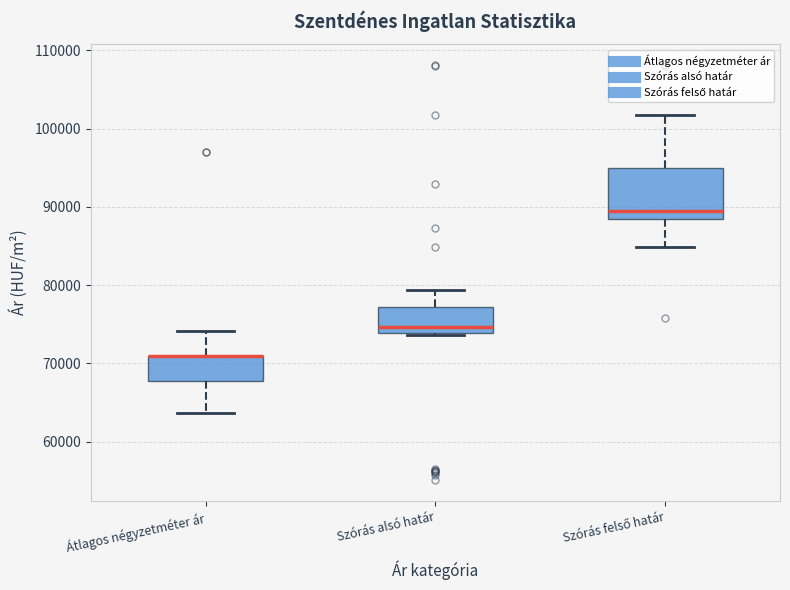

Reading left to right, read every box against the y-axis: the position of its median line, the range the box covers, and the ends of its whiskers. The values are not printed on the chart, so give them approximately, as read against the axis.

Átlagos négyzetméter ár: median 71000 (drawn on the box's upper edge), box 68000 to 71000, whiskers 64000 to 74000
Szórás alsó határ: median 75000, box 74000 to 77000, whiskers 74000 to 79000
Szórás felső határ: median 90000, box 88000 to 95000, whiskers 85000 to 102000